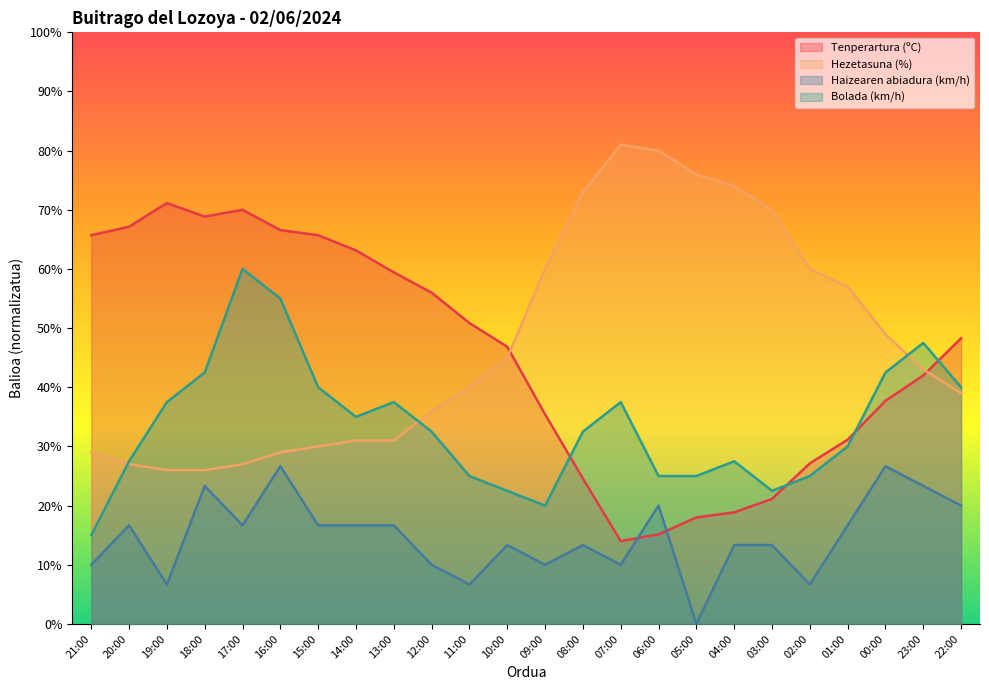

At 22:00, list the series in order from smallest to largest.

Haizearen abiadura (km/h), Hezetasuna (%), Bolada (km/h), Tenperartura (ºC)